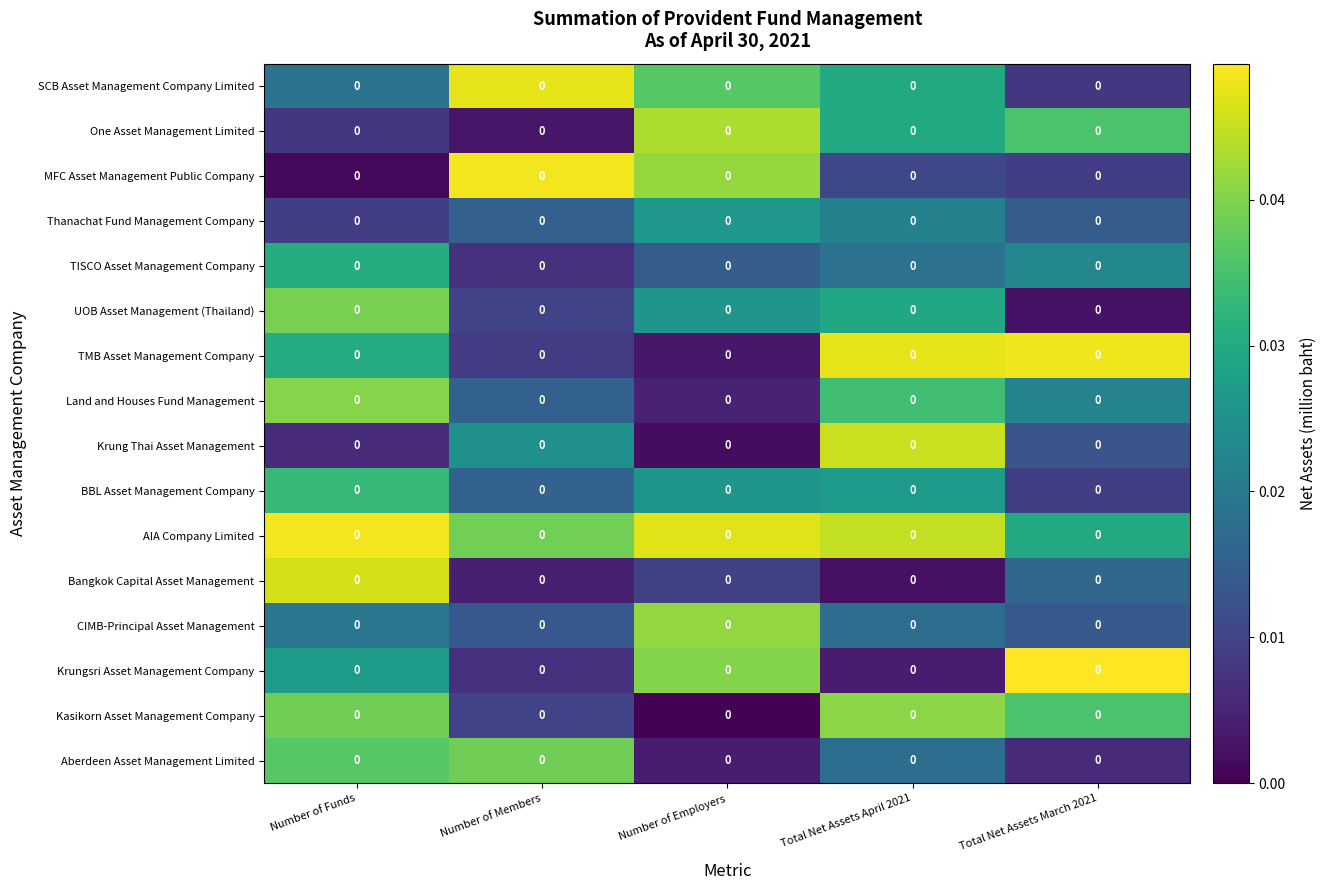

Rank the series at Number of Members from lowest to highest value.

One Asset Management Limited, Bangkok Capital Asset Management, TISCO Asset Management Company, Krungsri Asset Management Company, TMB Asset Management Company, Kasikorn Asset Management Company, UOB Asset Management (Thailand), CIMB-Principal Asset Management, Thanachat Fund Management Company, Land and Houses Fund Management, BBL Asset Management Company, Krung Thai Asset Management, Aberdeen Asset Management Limited, AIA Company Limited, SCB Asset Management Company Limited, MFC Asset Management Public Company